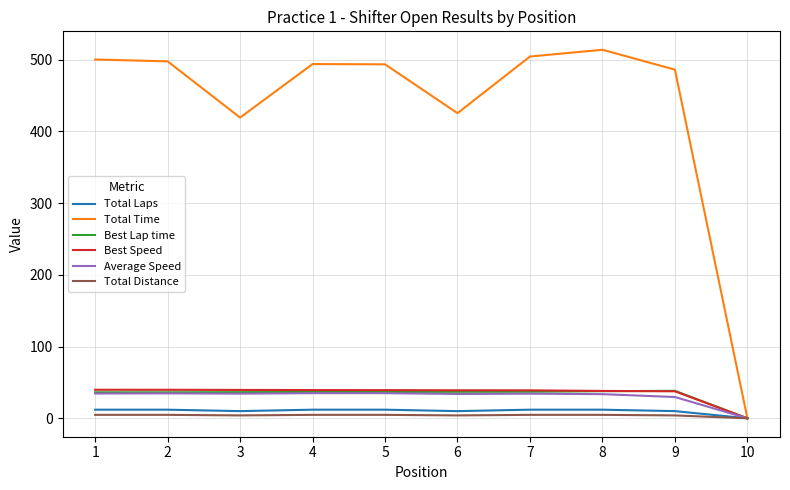

Which series has the widest spread of values?

Total Time